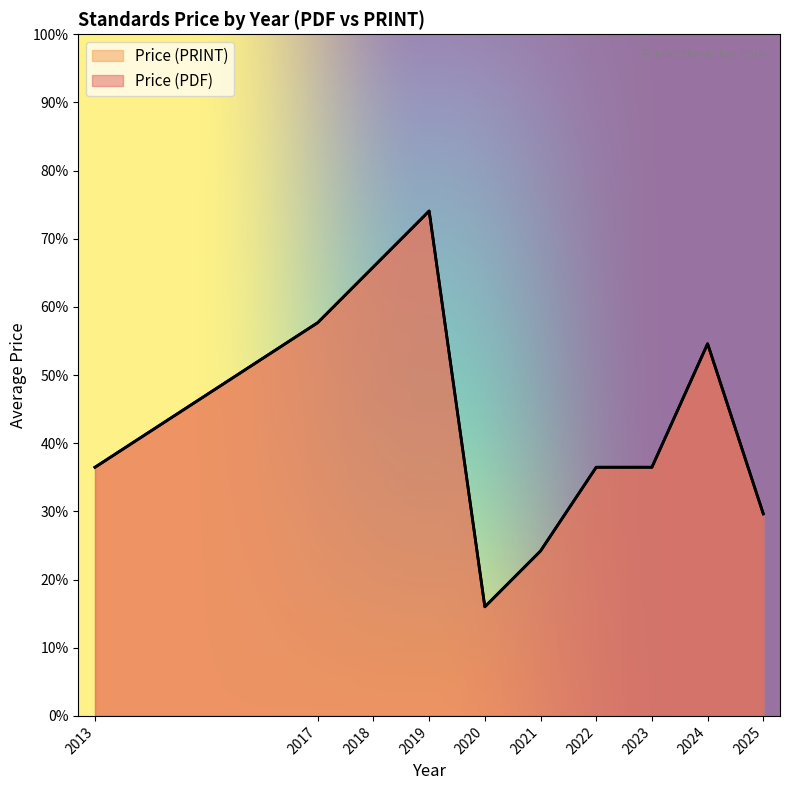

The value of Price (PDF) at 2020 is 25.5. True or false?

False